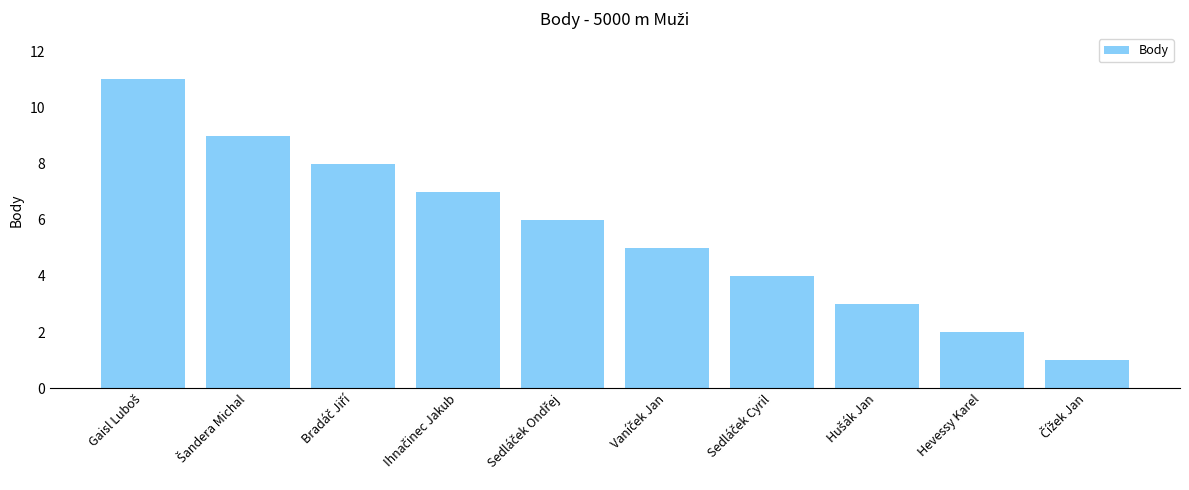

What is the sum of all values?

56